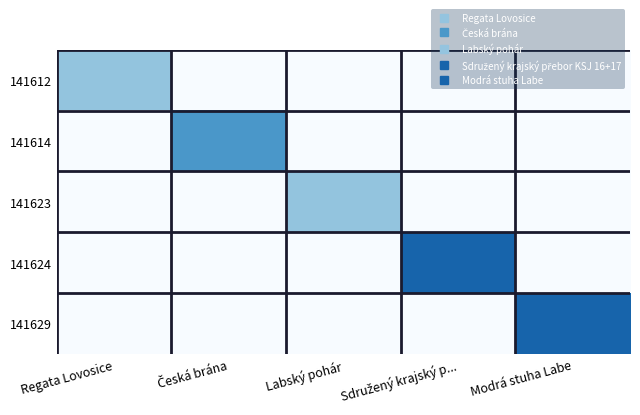

Which has a higher value, Modrá stuha Labe or Česká brána?

Modrá stuha Labe